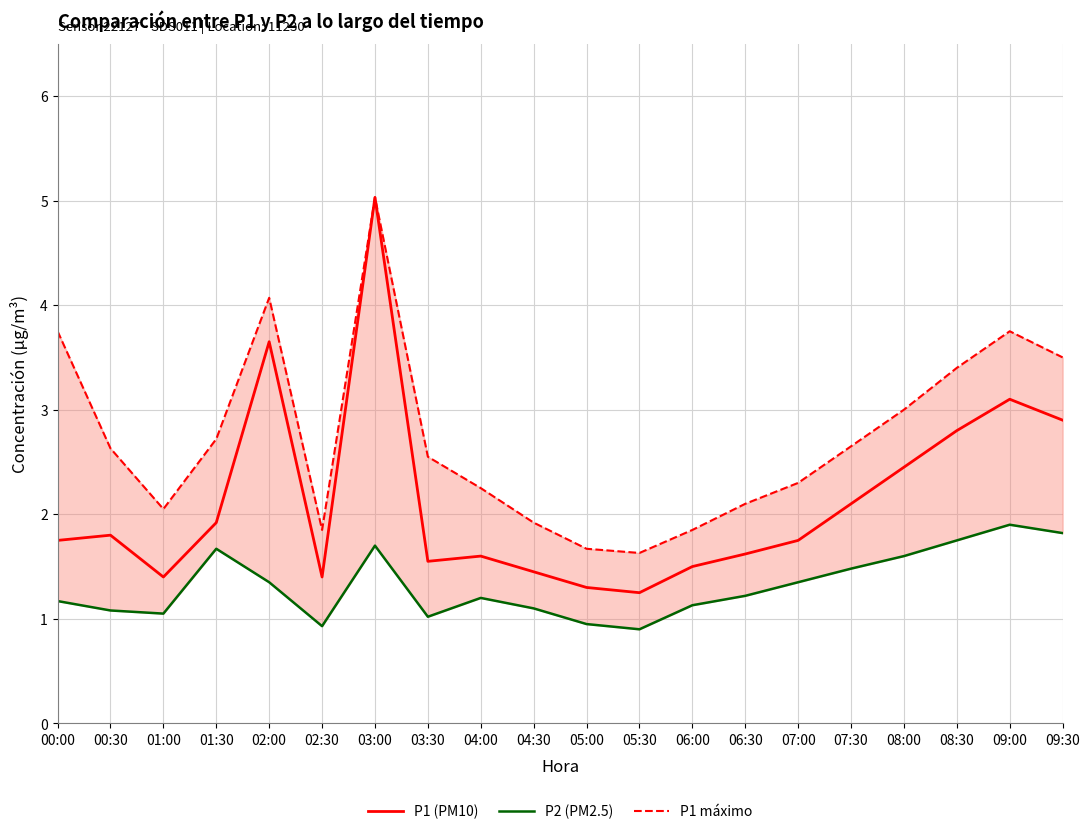

Where is the first local minimum for P2 (PM2.5)?

01:00